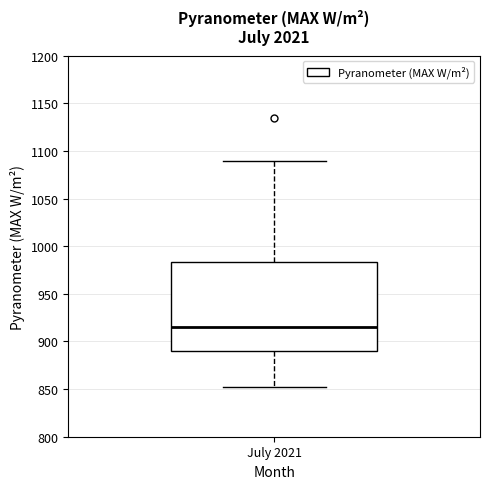

Where does the upper whisker of the box for July 2021 end on the y-axis? The values are not printed on the chart, so give them approximately, as read against the axis.

1090